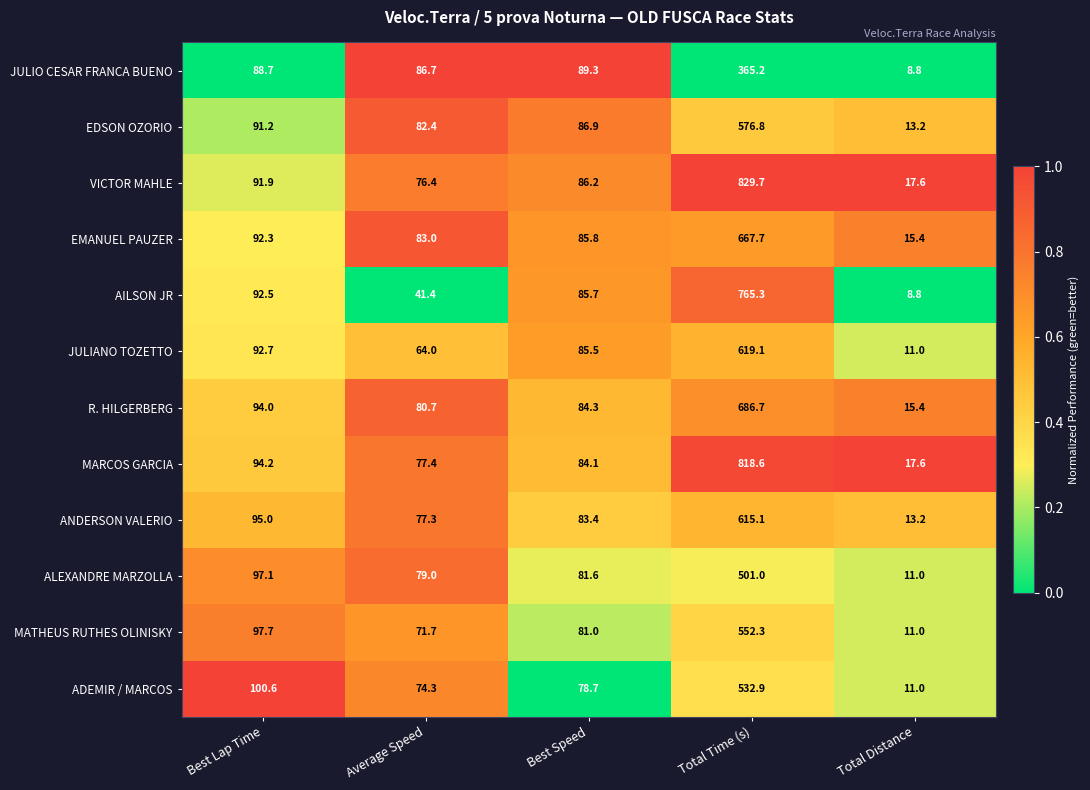

At which label does ANDERSON VALERIO first exceed 83?

Best Lap Time